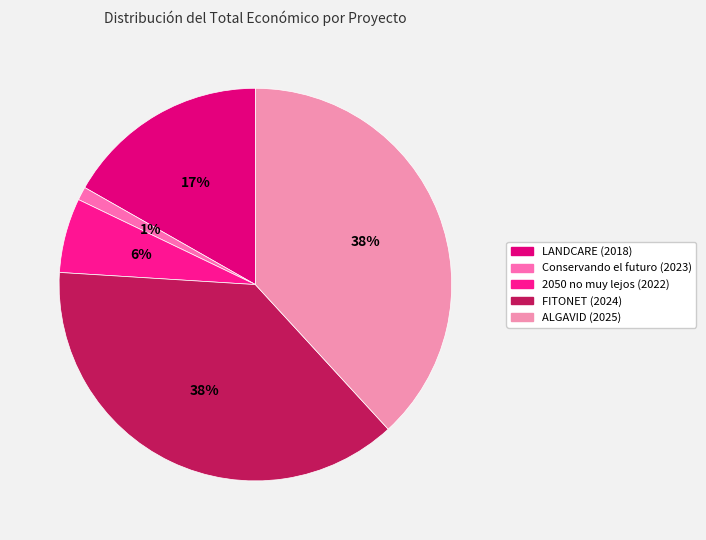

Rank the categories by value from lowest to highest.

Conservando el futuro (2023), 2050 no muy lejos (2022), LANDCARE (2018), FITONET (2024), ALGAVID (2025)